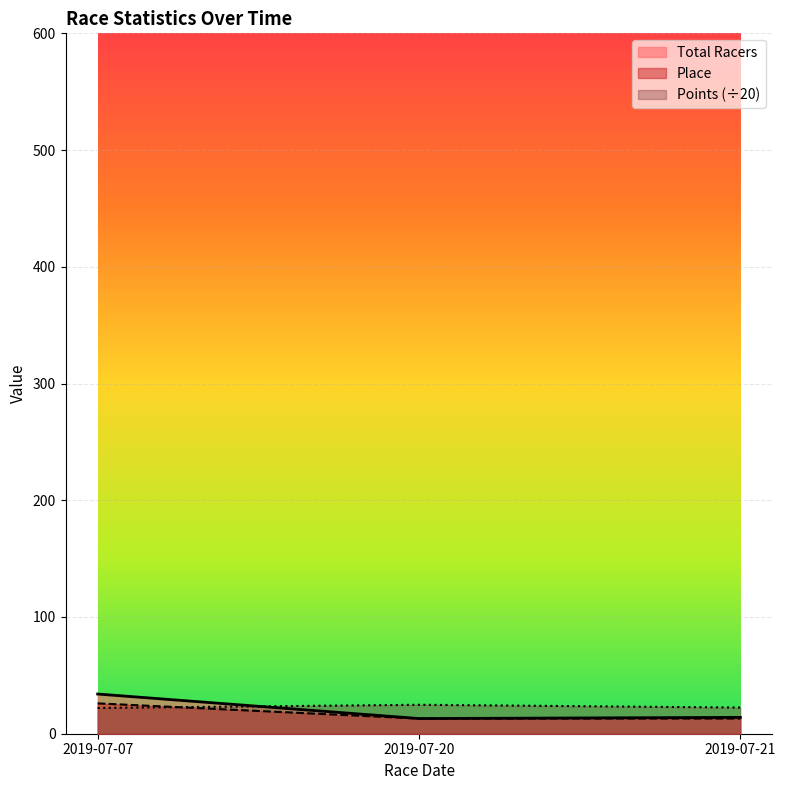

Which series has the largest range (max minus min)?

Total Racers